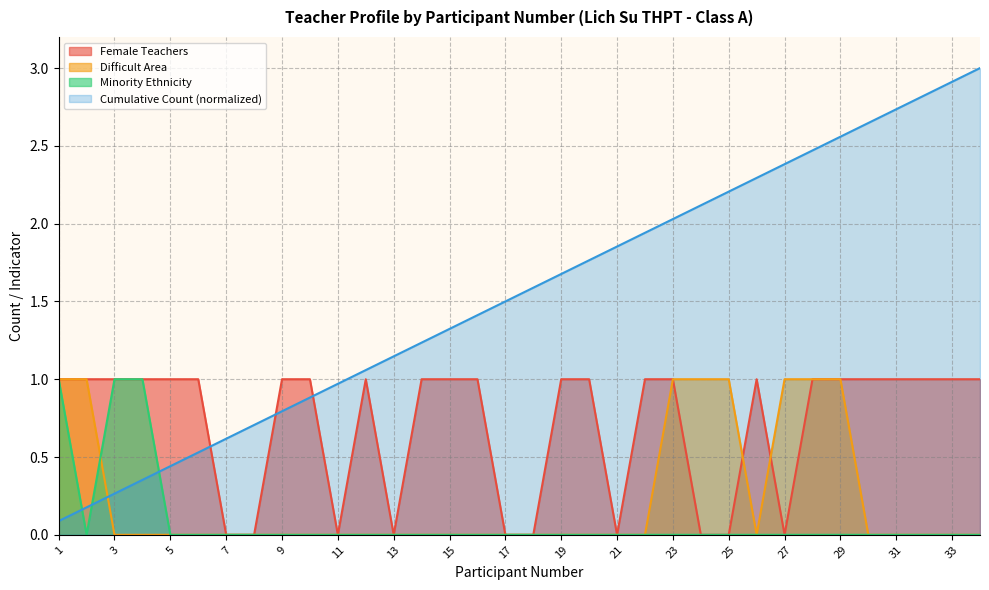

What is the sum of all Minority Ethnicity values?

3.0